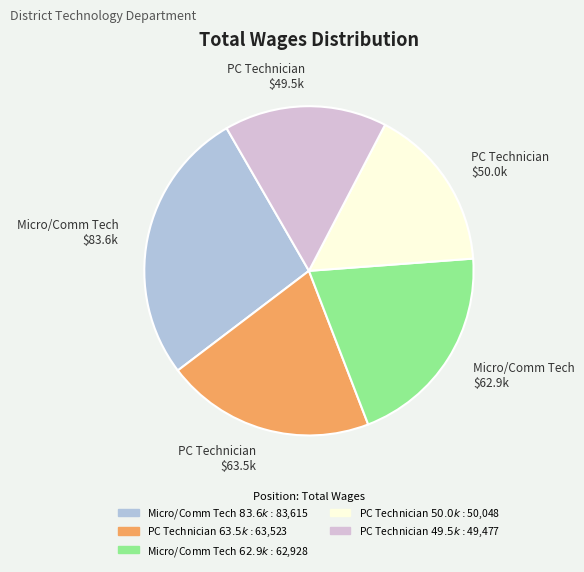

Is there any slice that represents more than half of the pie?

No